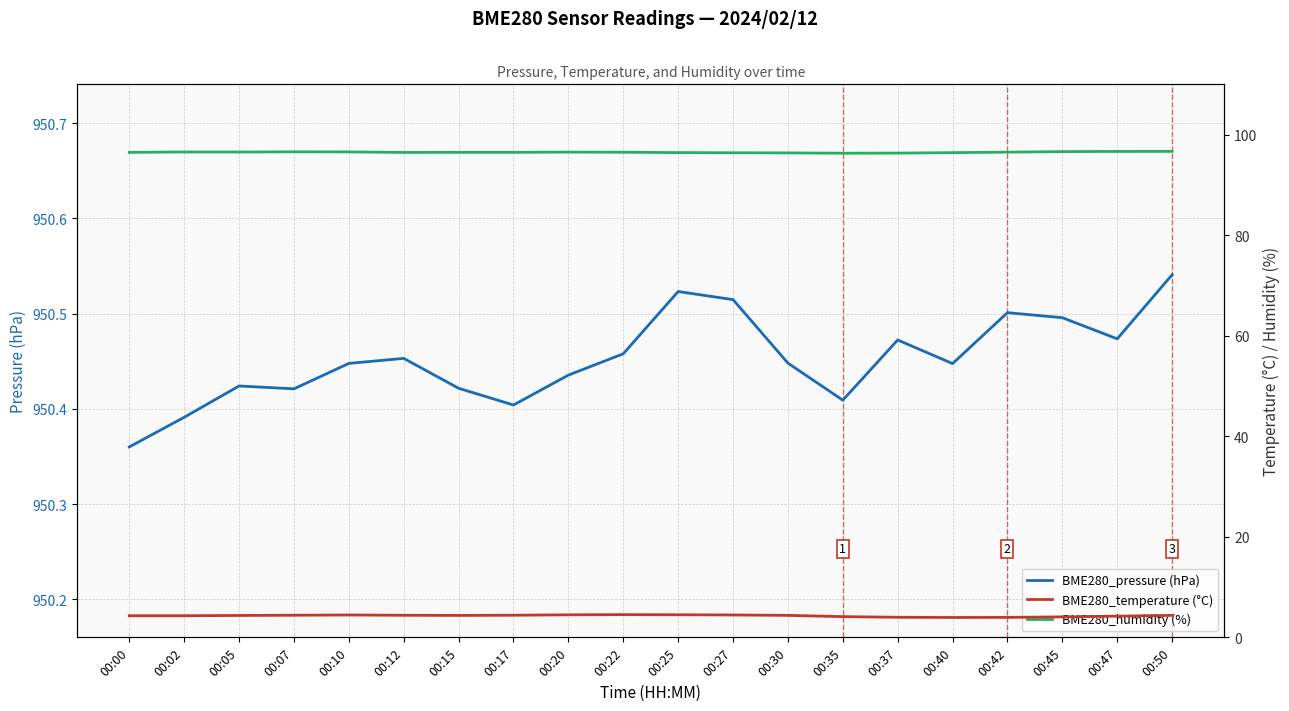

What is the value of the BME280_temperature (°C) point at the 17th from the left?

4.0